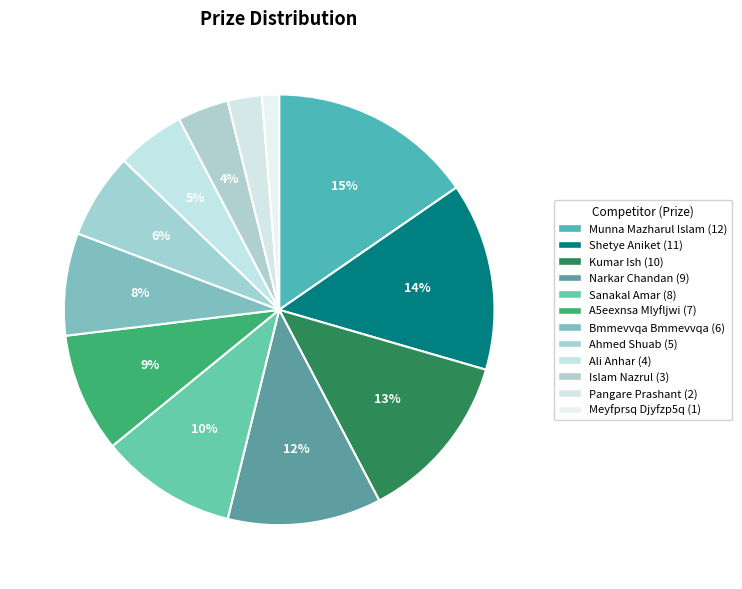

Count the number of slices in the pie.

12